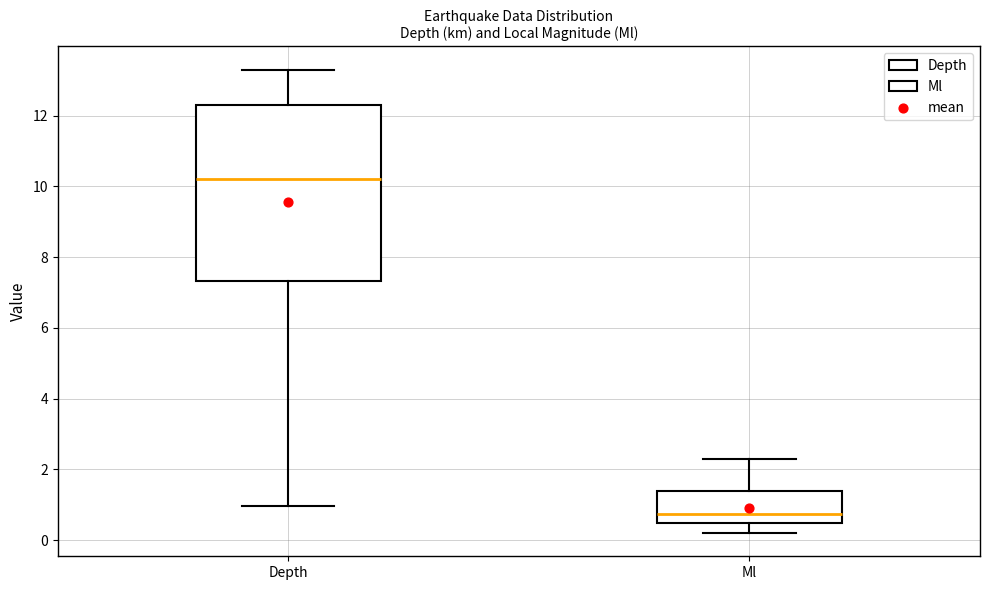

Which box has the lowest median line?

Ml